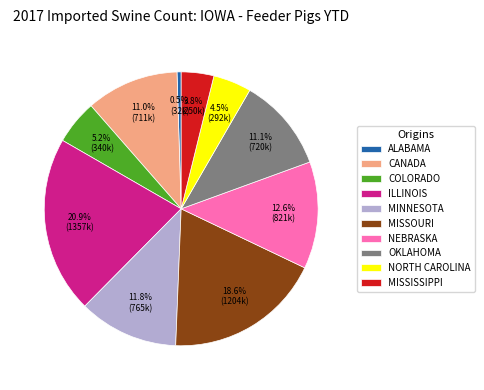

Is COLORADO the majority of the pie?

No